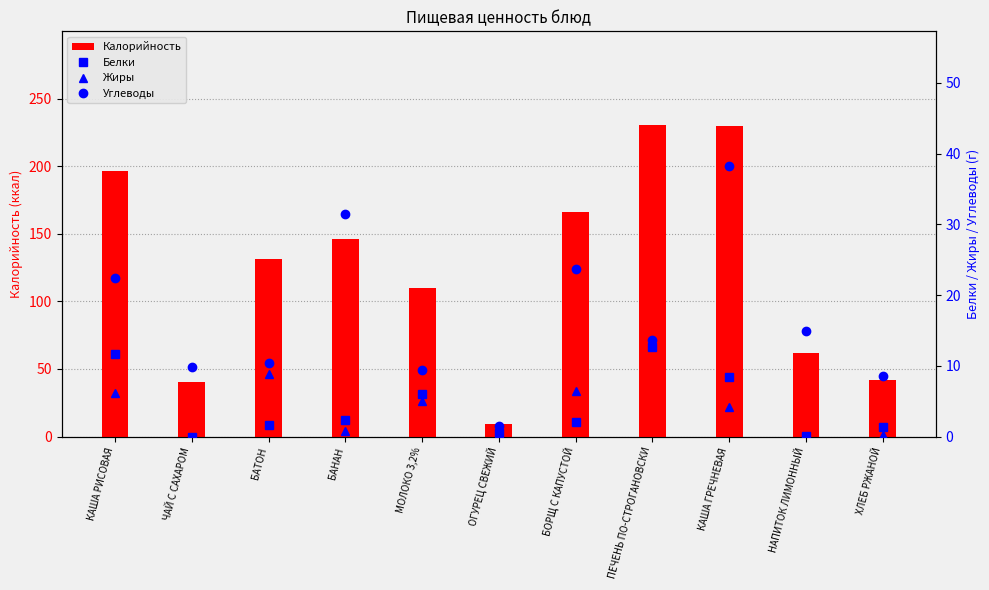

Which series has the widest spread of values?

Калорийность